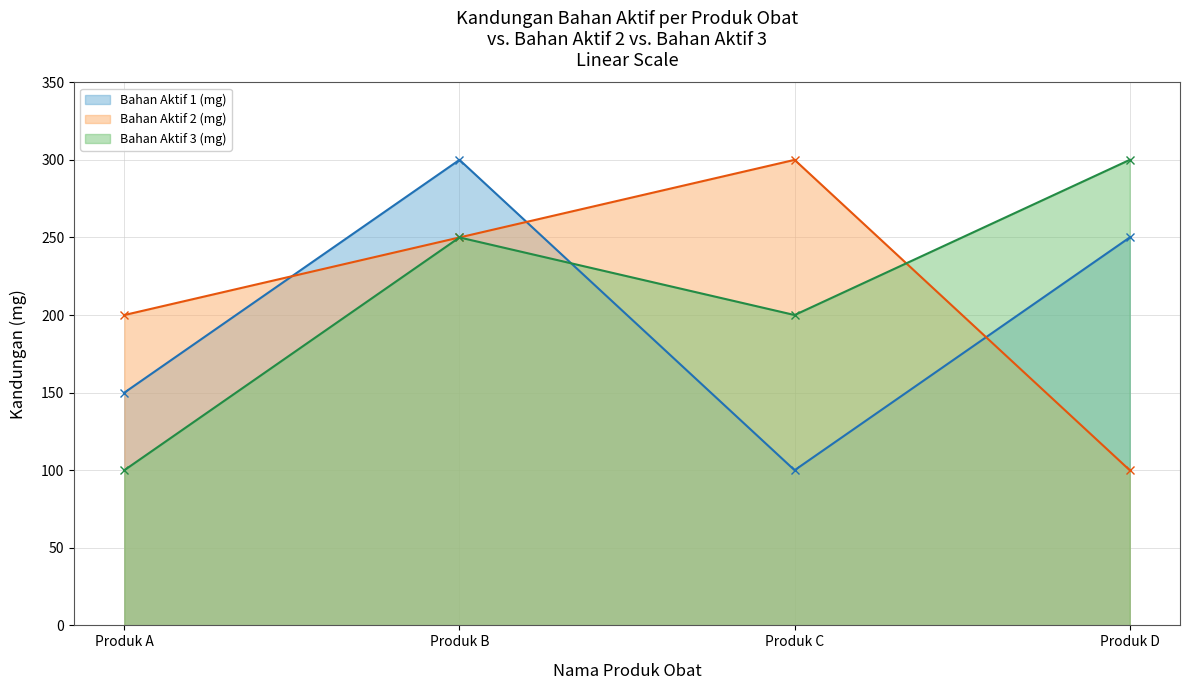

Between Produk D and Produk B, which is larger?

Produk B